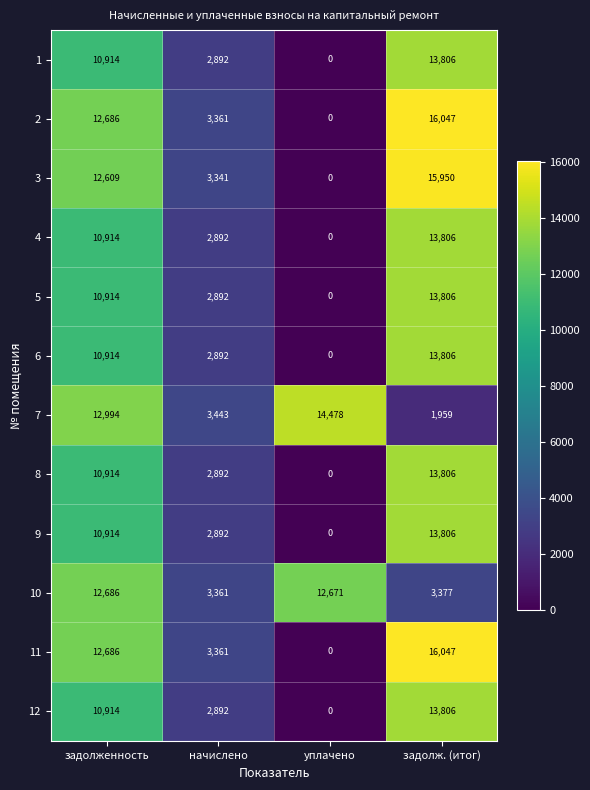

How many categories are shown in the chart?

4